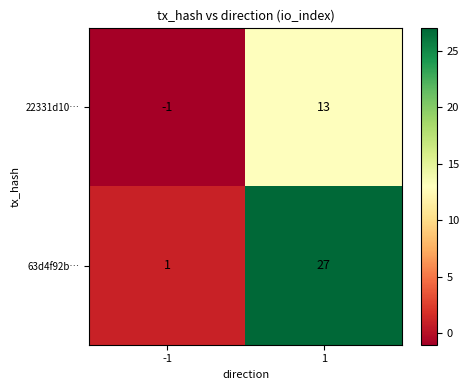

Between -1 and 1, which is larger?

1